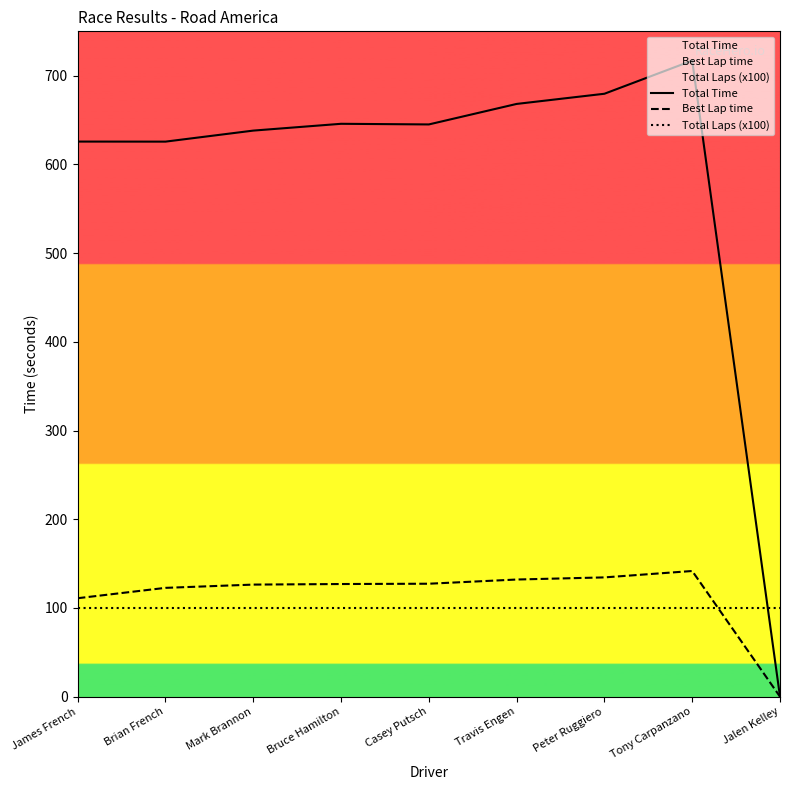

Is the value of Total Time at Bruce Hamilton greater than the value of Total Laps (x100) at Casey Putsch?

Yes